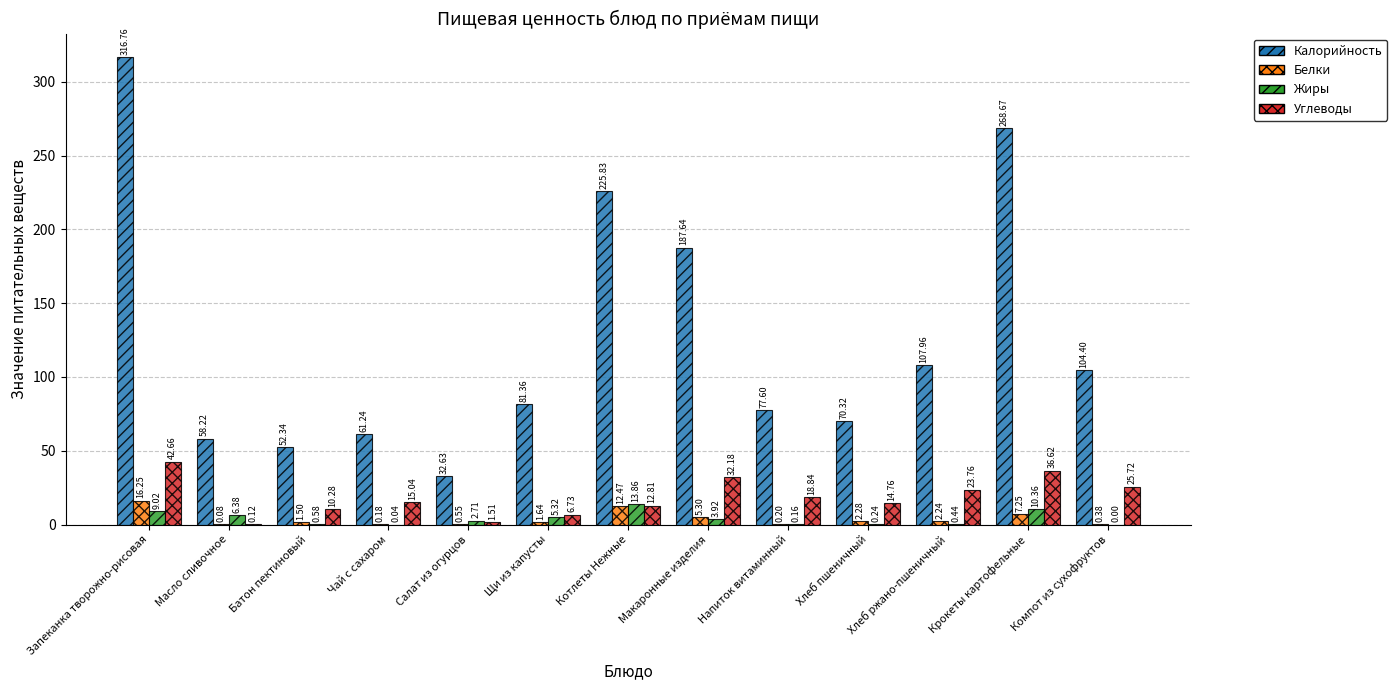

What are all the series names shown in the legend?

Калорийность, Белки, Жиры, Углеводы